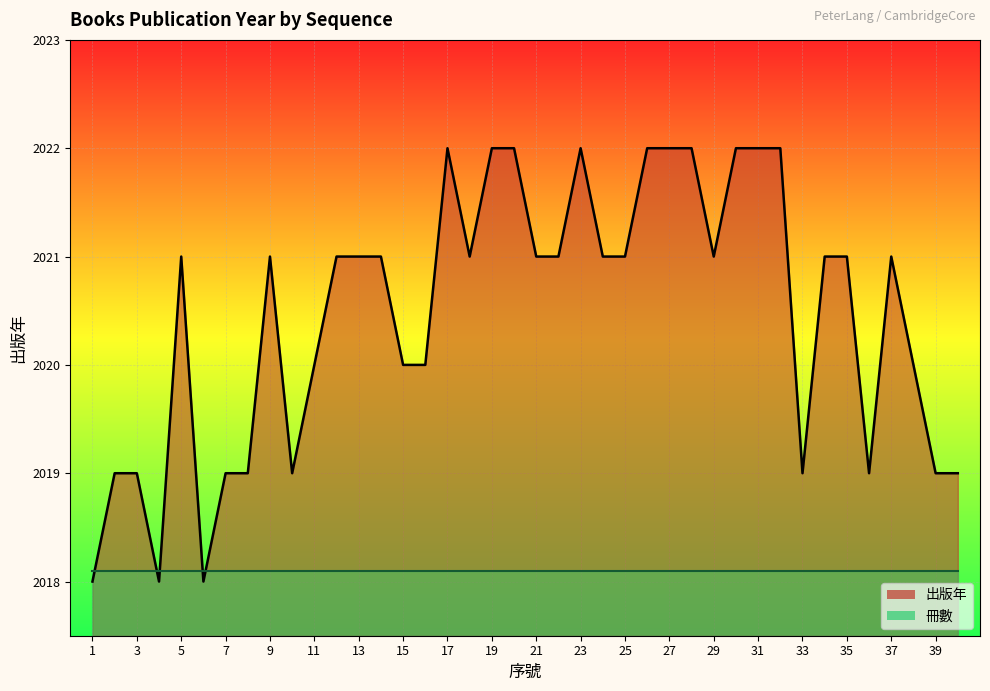

How many interior local peaks (higher than both neighbors) does the data have?

5